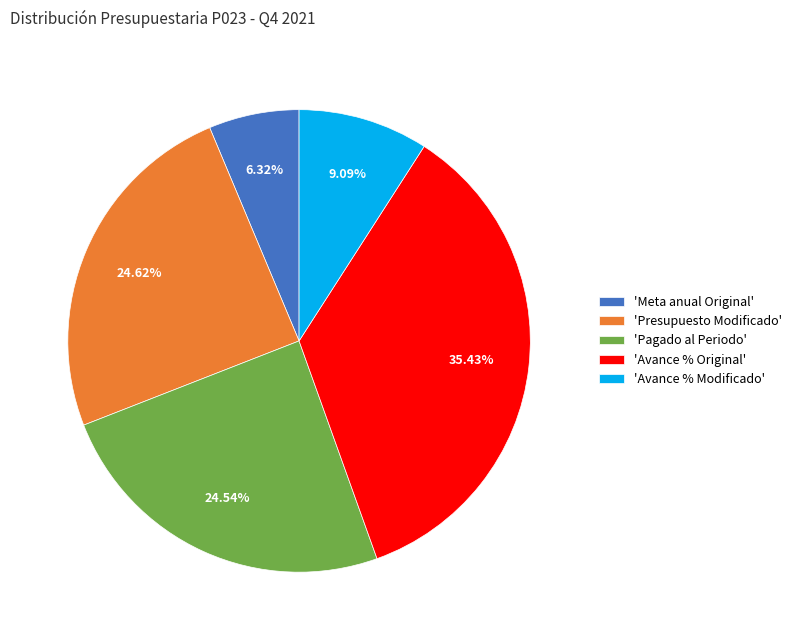

Is the sum of 'Presupuesto Modificado' and 'Avance % Original' greater than half?

Yes